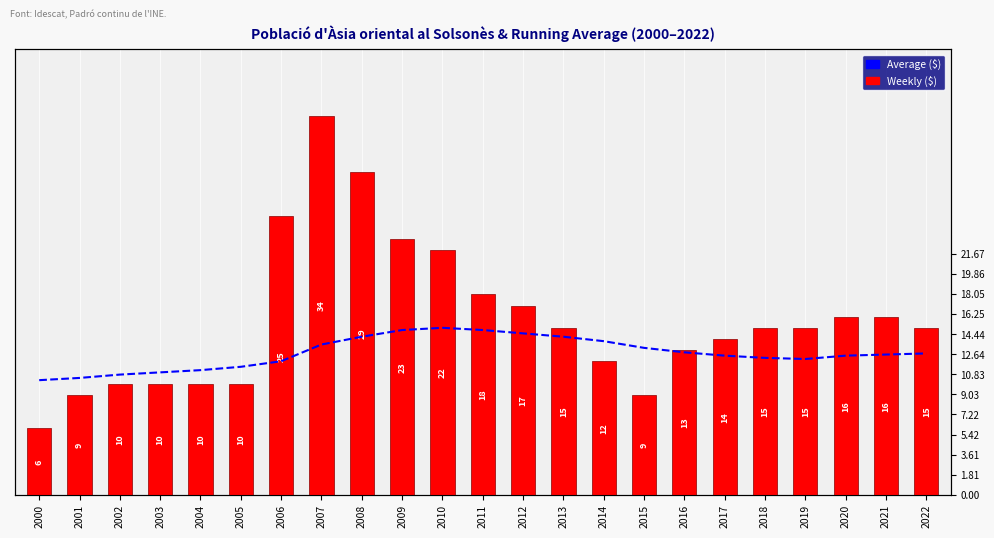

Rank the series by their average value, from lowest to highest.

Average ($), Weekly ($)